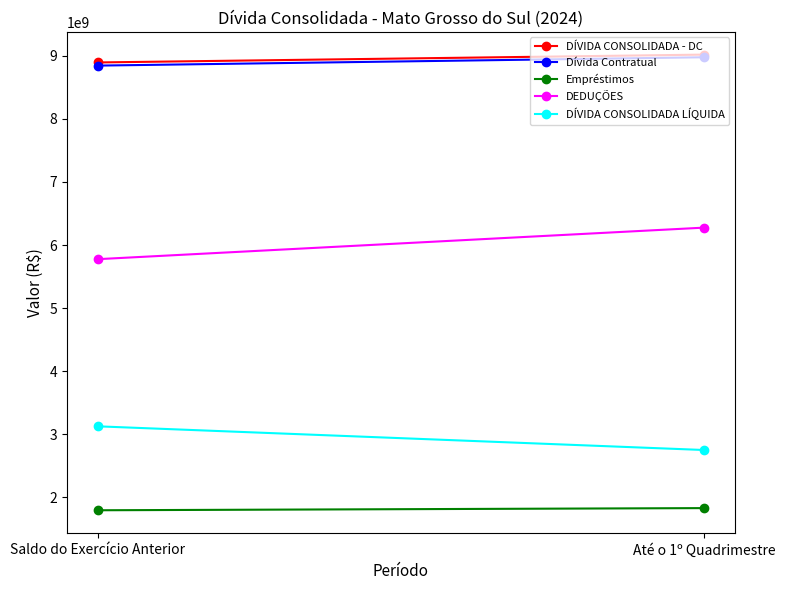

Reading left to right, extract all data points from this chart.

DÍVIDA CONSOLIDADA - DC: Saldo do Exercício Anterior=8897369096.1	Até o 1º Quadrimestre=9022033989.3
Dívida Contratual: Saldo do Exercício Anterior=8847338043.9	Até o 1º Quadrimestre=8979849150.5
Empréstimos: Saldo do Exercício Anterior=1789830305.3	Até o 1º Quadrimestre=1824134115.2
DEDUÇÕES: Saldo do Exercício Anterior=5775050337.1	Até o 1º Quadrimestre=6276053258.7
DÍVIDA CONSOLIDADA LÍQUIDA: Saldo do Exercício Anterior=3122318759.0	Até o 1º Quadrimestre=2745980730.6